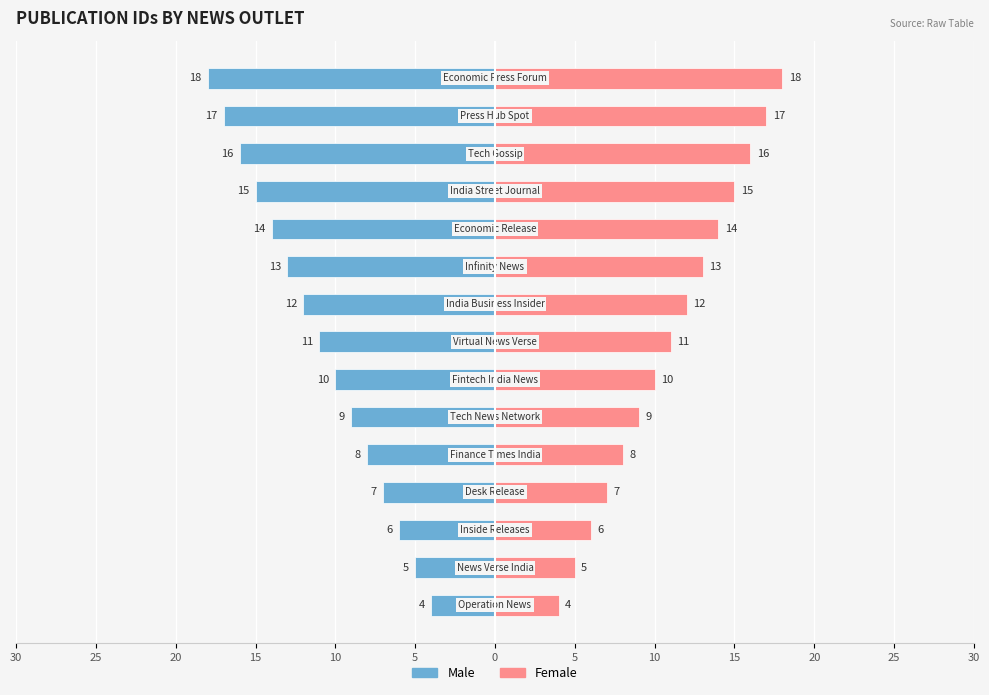

What are all the series names shown in the legend?

Male, Female